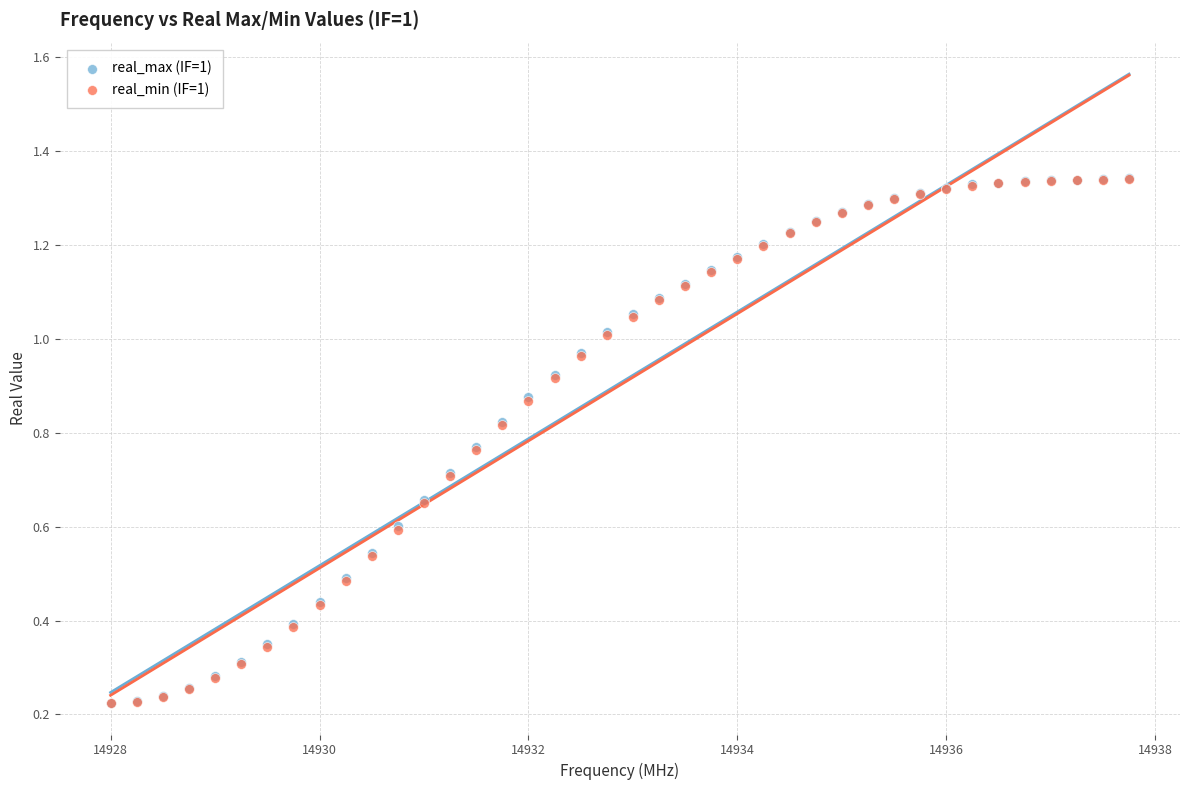

What are all the series names shown in the legend?

real_max (IF=1), real_min (IF=1)